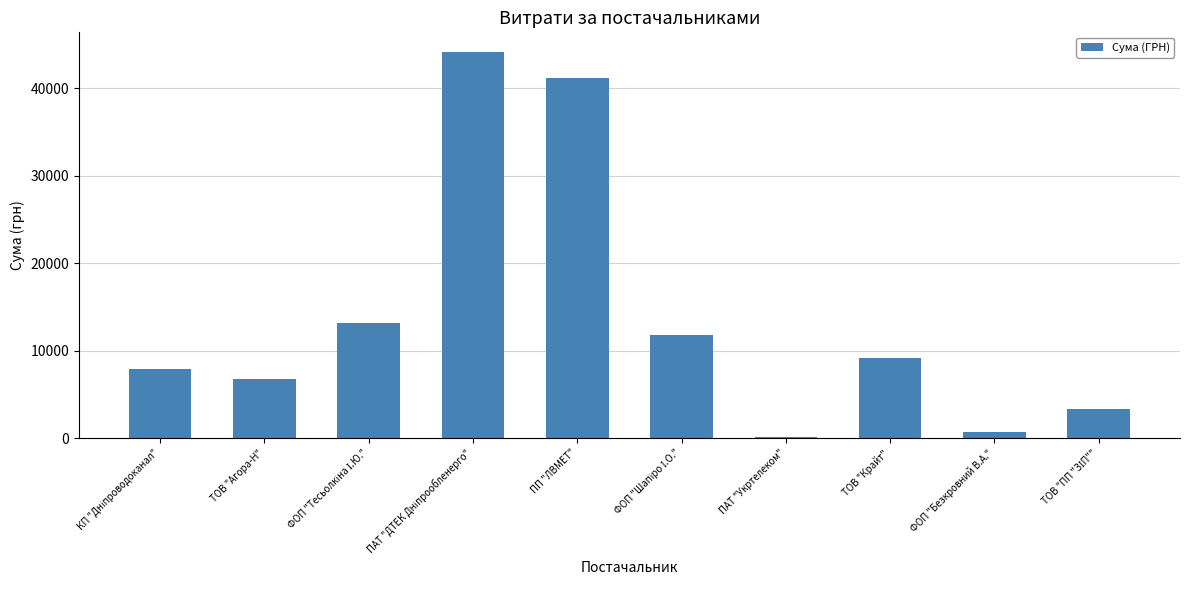

Is it true that the value at ТОВ "Агора-Н" is 11226.7?

False